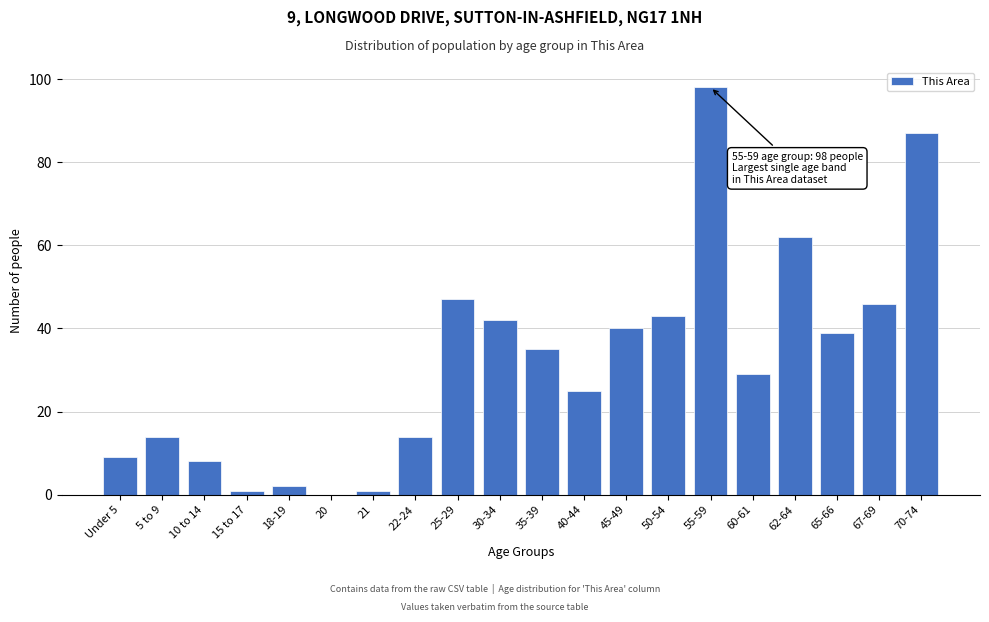

Reading right to left, list all the values displayed in this chart.

70-74=87	67-69=46	65-66=39	62-64=62	60-61=29	55-59=98	50-54=43	45-49=40	40-44=25	35-39=35	30-34=42	25-29=47	22-24=14	21=1	20=0	18-19=2	15 to 17=1	10 to 14=8	5 to 9=14	Under 5=9